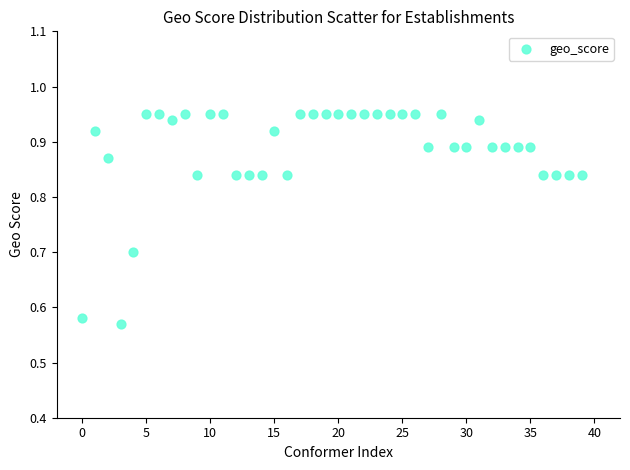

What is the range of Y values (max minus min)?

0.4